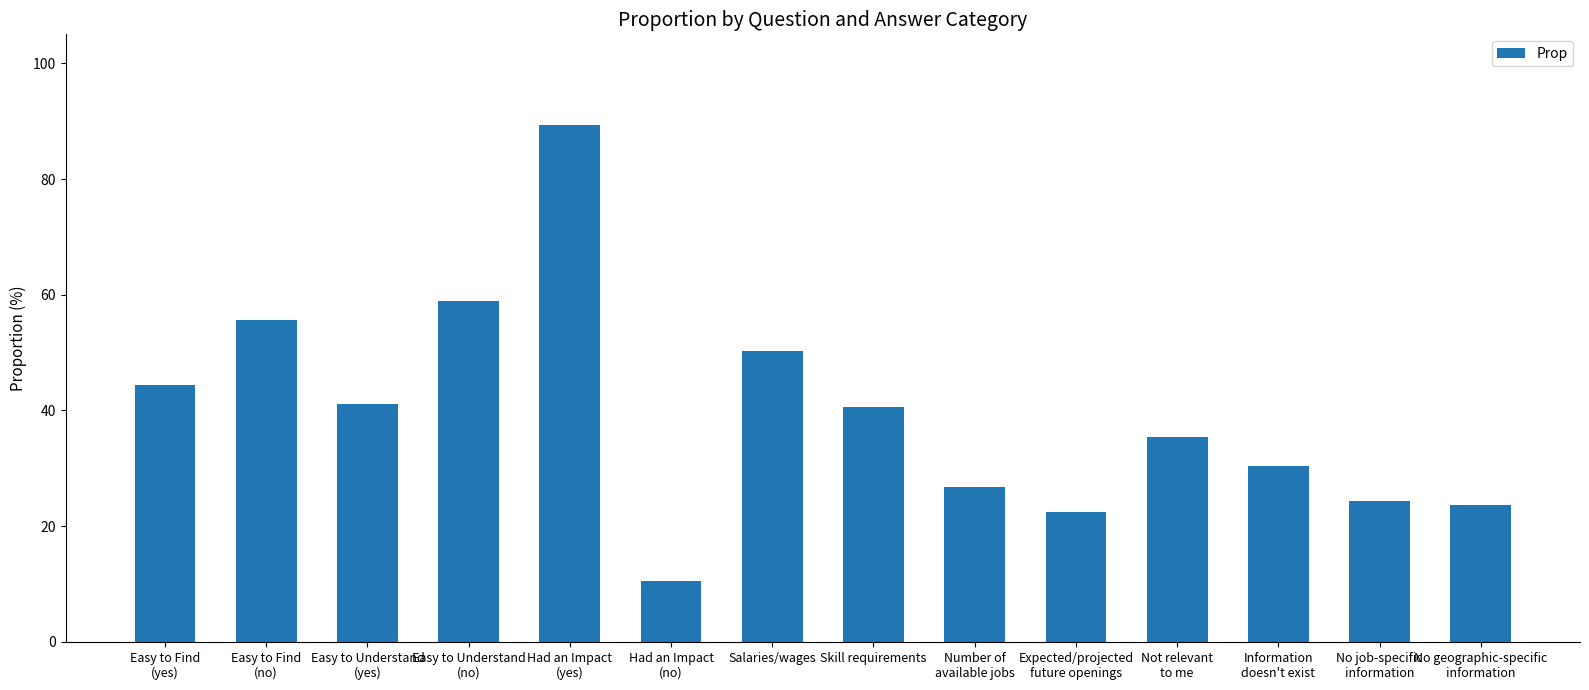

What is the label of the 10th bar from the left?

Expected/projected
future openings